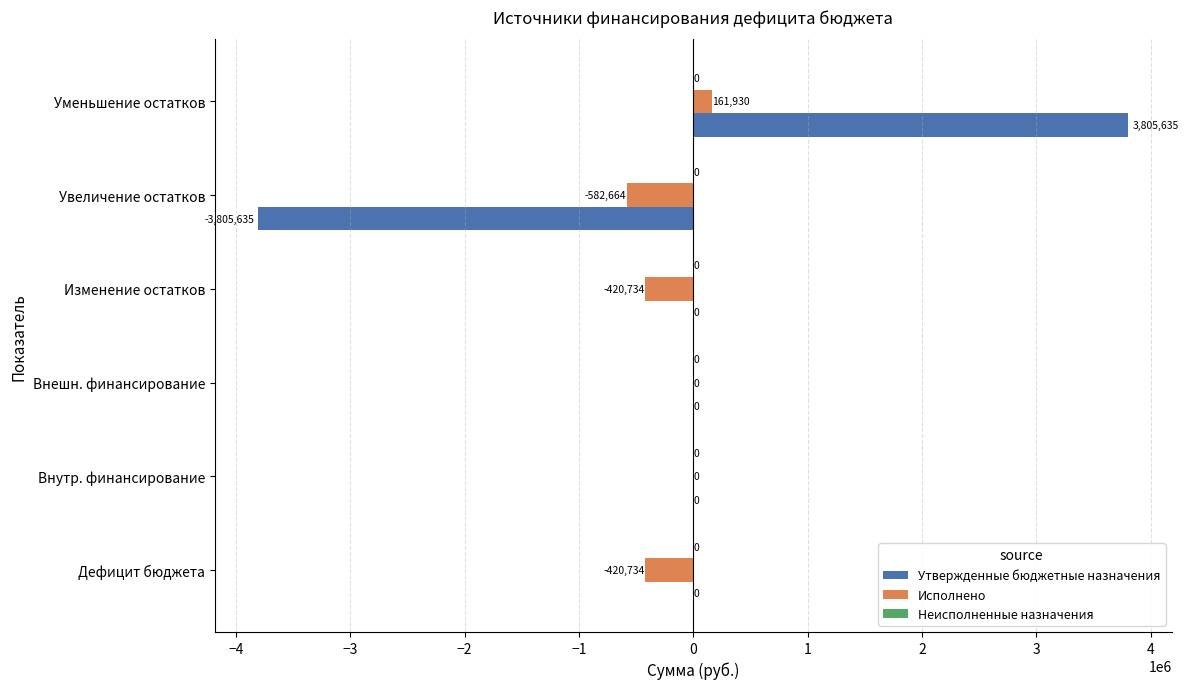

At which category does the chart reach its peak across all series?

Уменьшение остатков